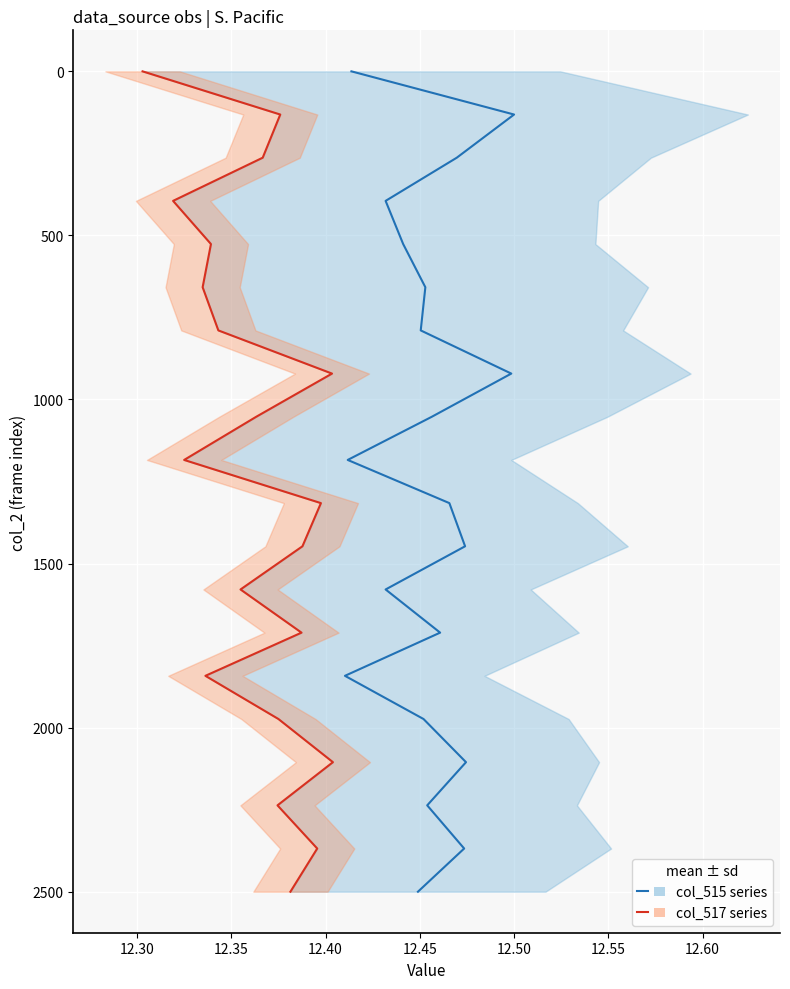

Count the number of categories in the chart.

20